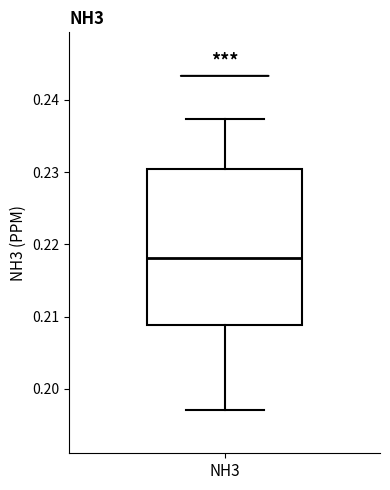

Transcribe this box plot: give where the median line is, the range the box spans, and where the two whiskers end, as read against the y-axis. The values are not printed on the chart, so give them approximately, as read against the axis.

median 0.218, box 0.209 to 0.230, whiskers 0.197 to 0.237